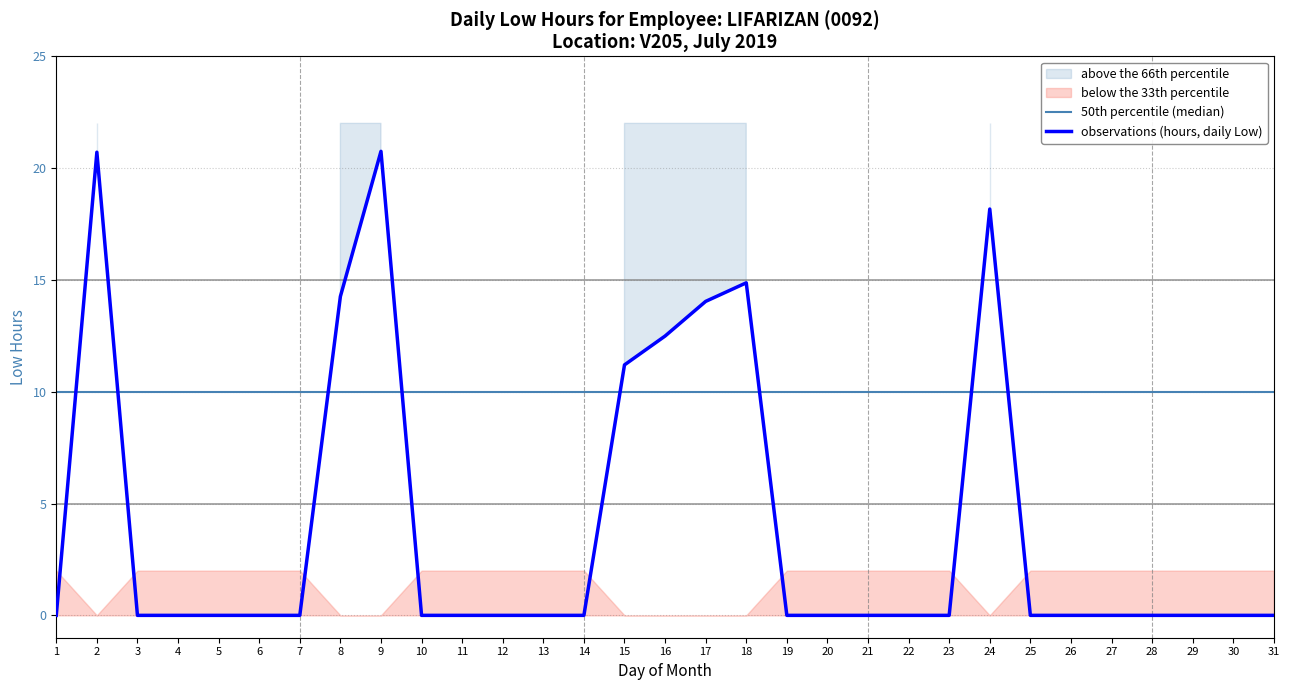

Between 26 and 29, which is larger?

26